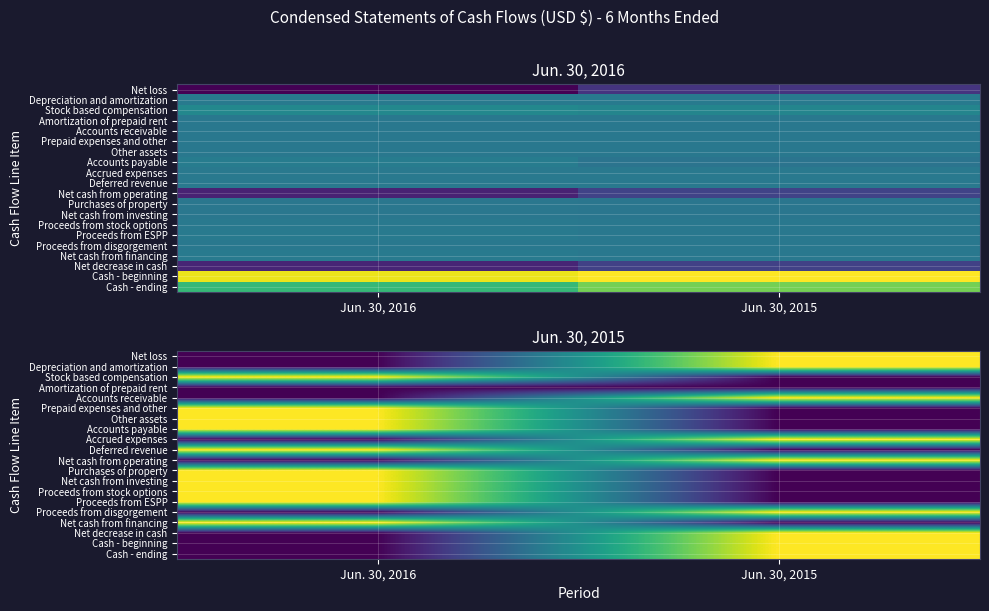

Rank the categories by Depreciation and amortization value from highest to lowest.

Jun. 30, 2015, Jun. 30, 2016